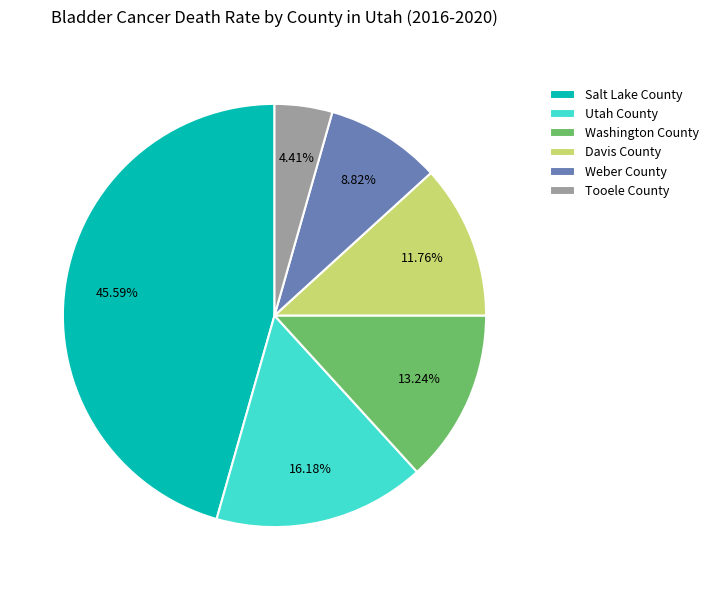

Approximately how many times larger is the value at Tooele County compared to Salt Lake County?

0.1